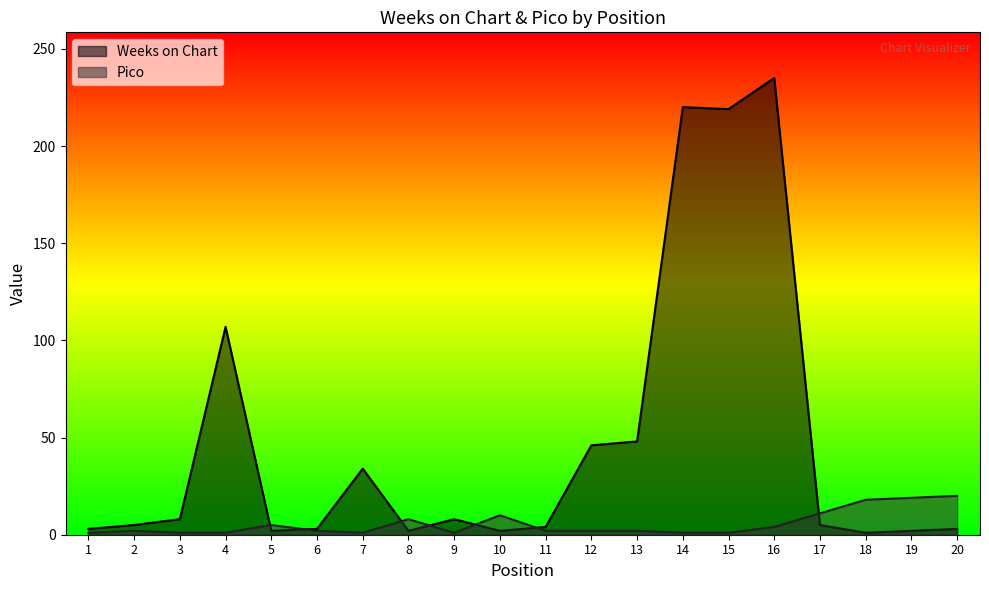

At which label is Weeks on Chart closest to 118?

4